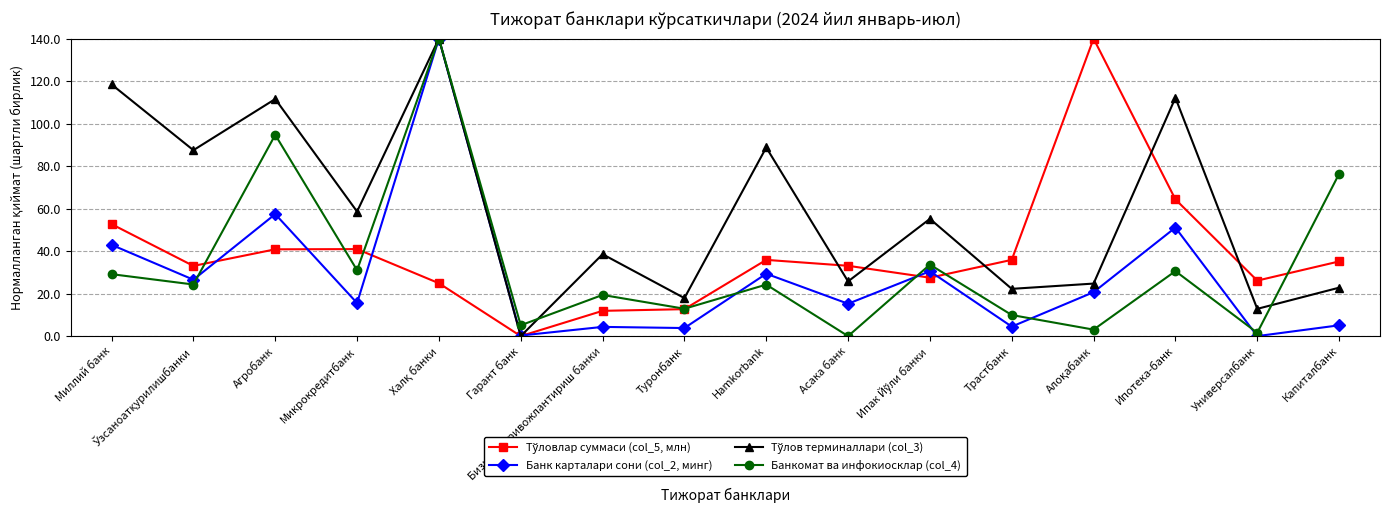

True or false: Банкомат ва инфокиосклар (col_4) has more than 0 points higher than both neighbors.

True